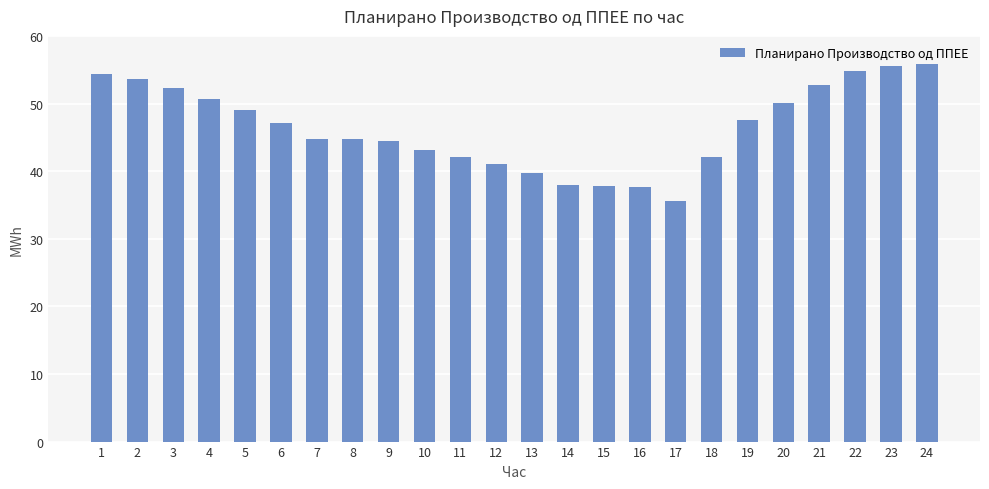

What is the sum of all values?

1114.7